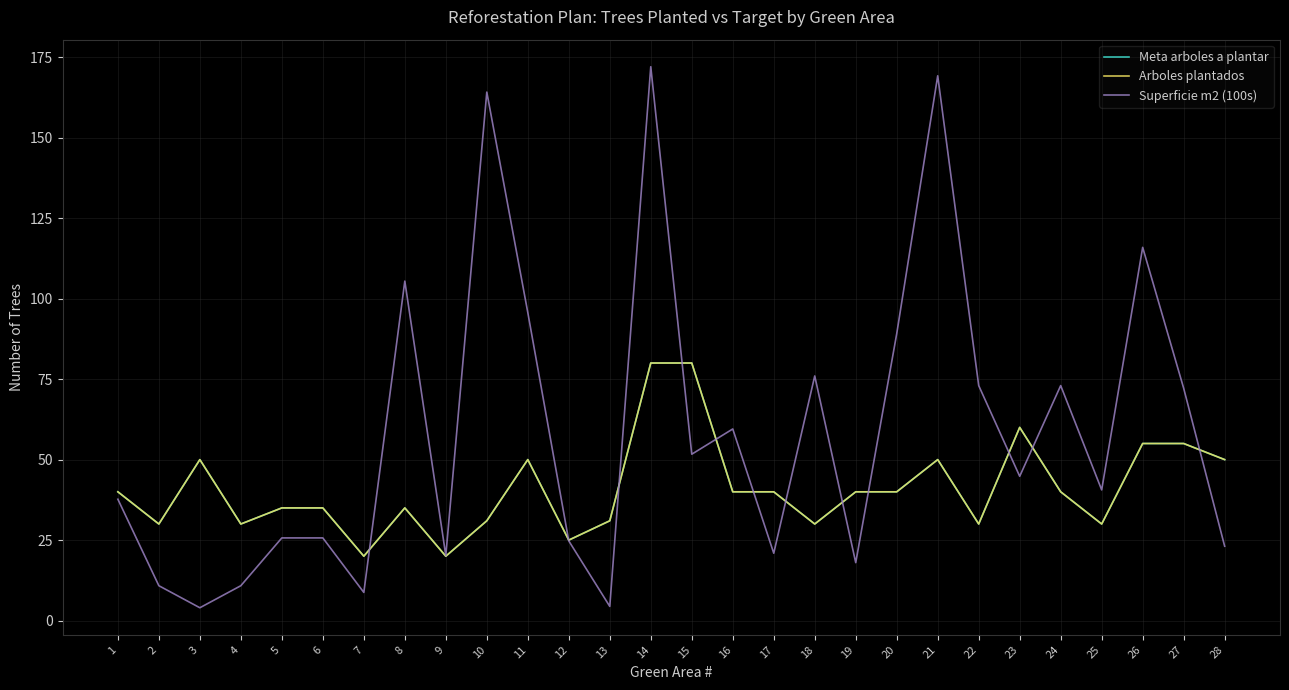

True or false: Superficie m2 (100s) and Arboles plantados cross at least once.

True